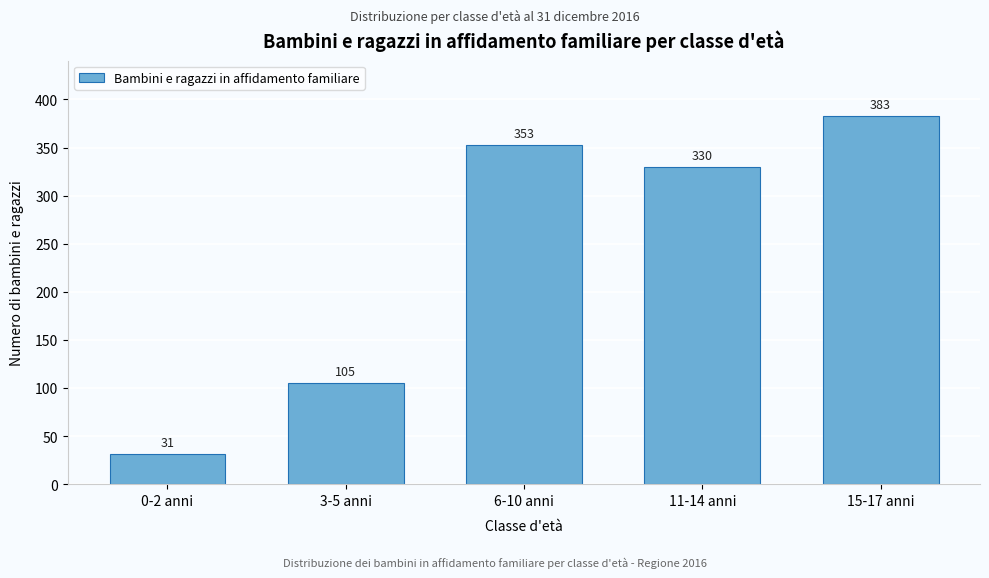

Reading left to right, list all the values displayed in this chart.

0-2 anni=31	3-5 anni=105	6-10 anni=353	11-14 anni=330	15-17 anni=383